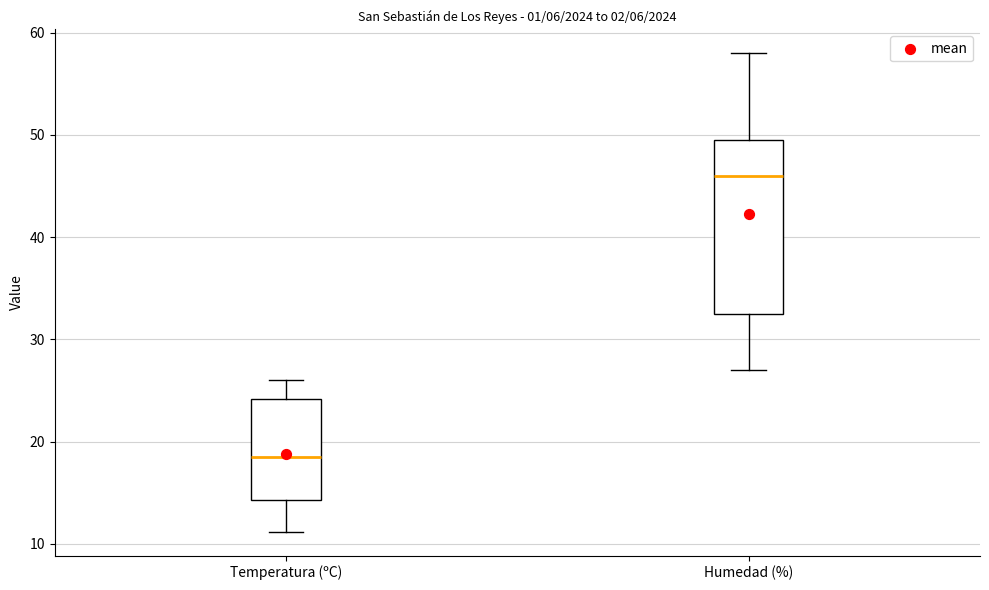

Comparing the boxes themselves (not the whiskers), which one is the tallest?

Humedad (%)